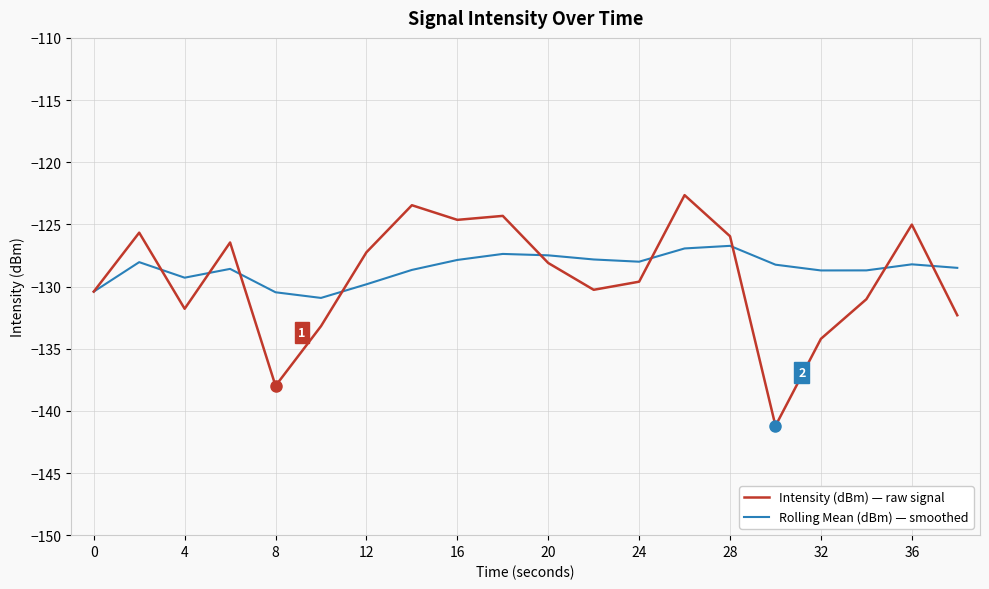

How many lines are shown in the chart?

2